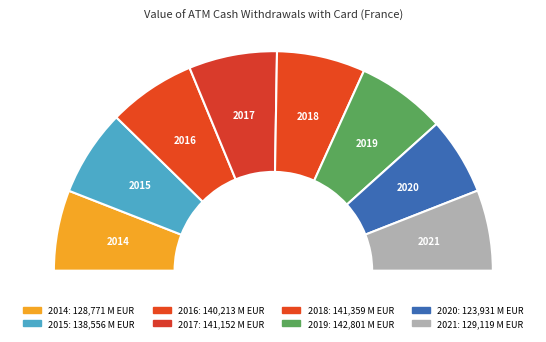

Is 2017 the majority of the pie?

No